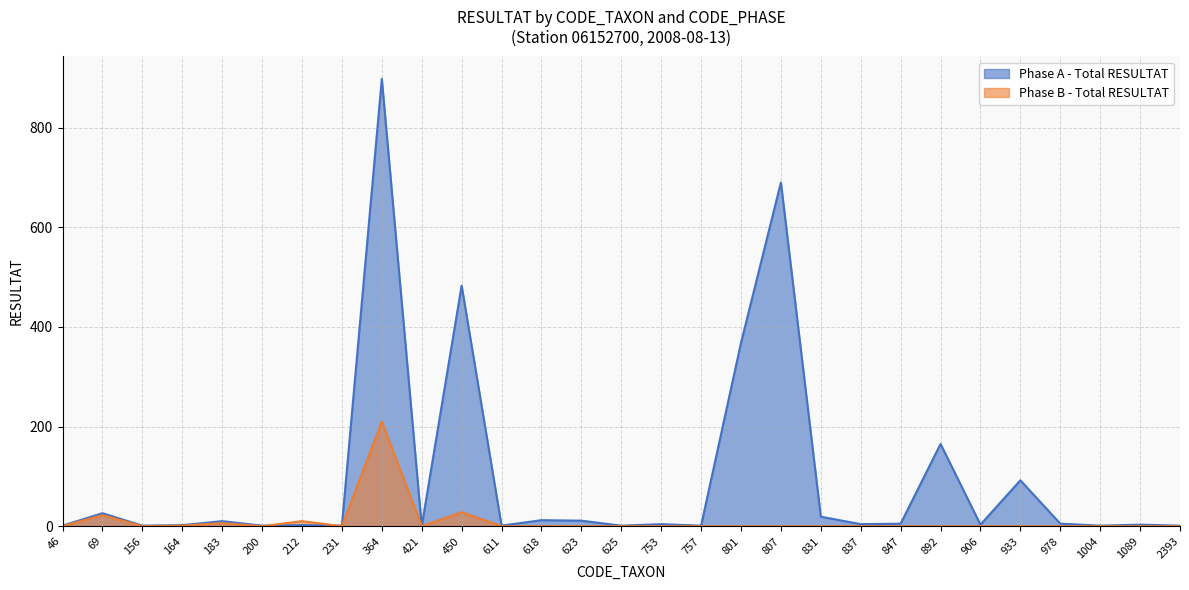

Which series ends up on top after the final intersection of Phase B - Total RESULTAT and Phase A - Total RESULTAT?

Phase A - Total RESULTAT